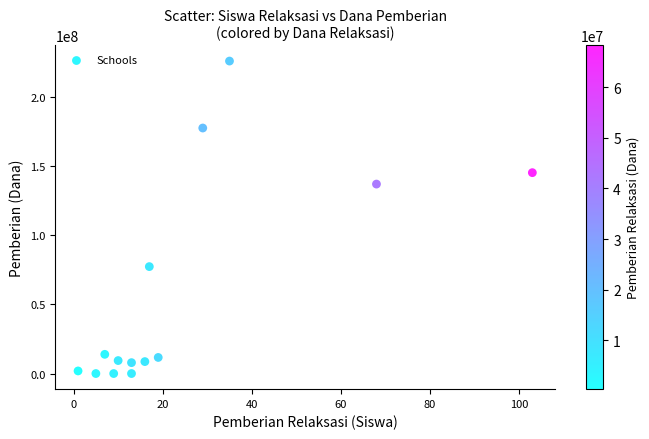

What is the range of Y values (max minus min)?

225750000